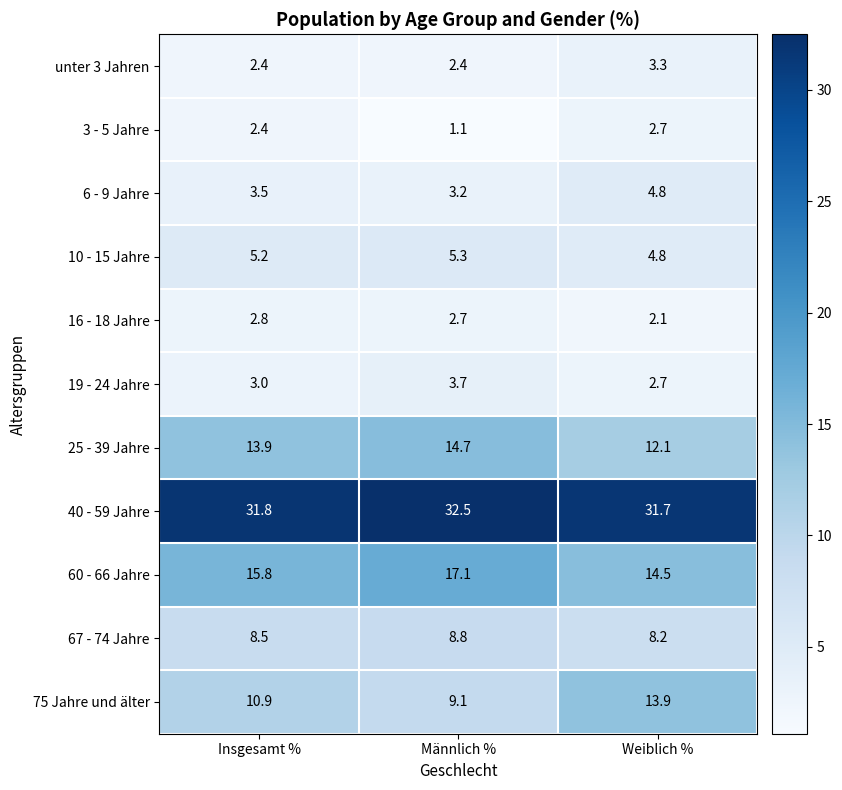

What is the total value across all series at Weiblich %?

100.8